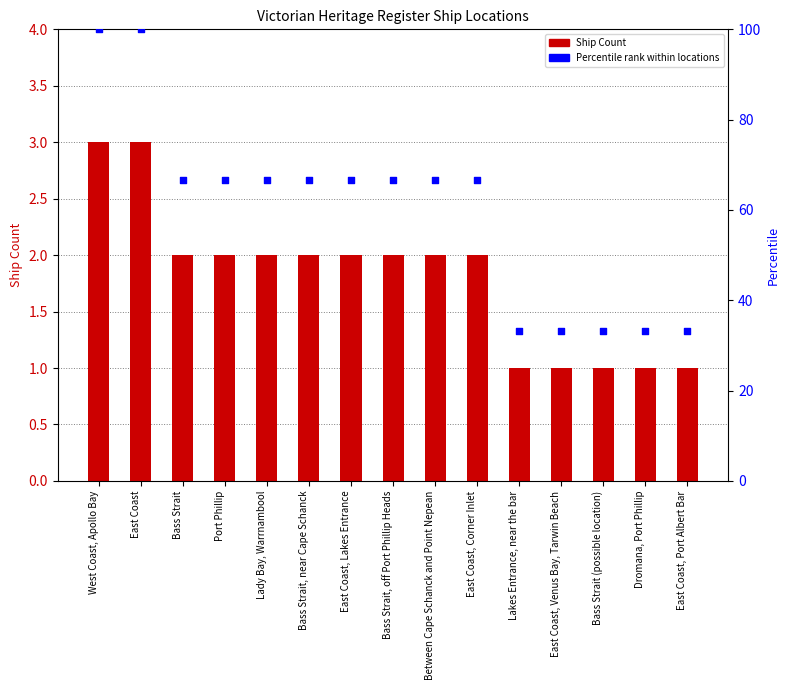

Is the value of Ship Count at Bass Strait (possible location) greater than the value of Percentile rank at East Coast, Venus Bay, Tarwin Beach?

No